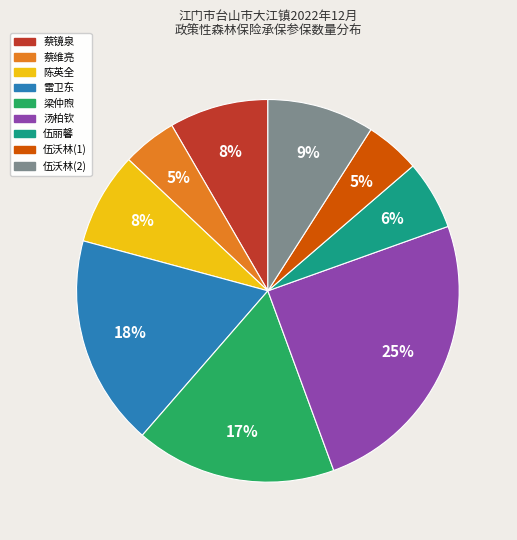

To the nearest percent, what portion does 陈英全 represent?

8%